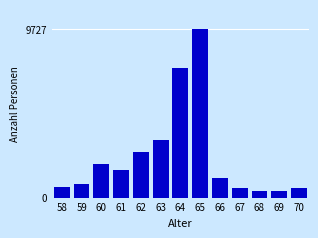

What is the difference between the second highest and minimum values?

7085